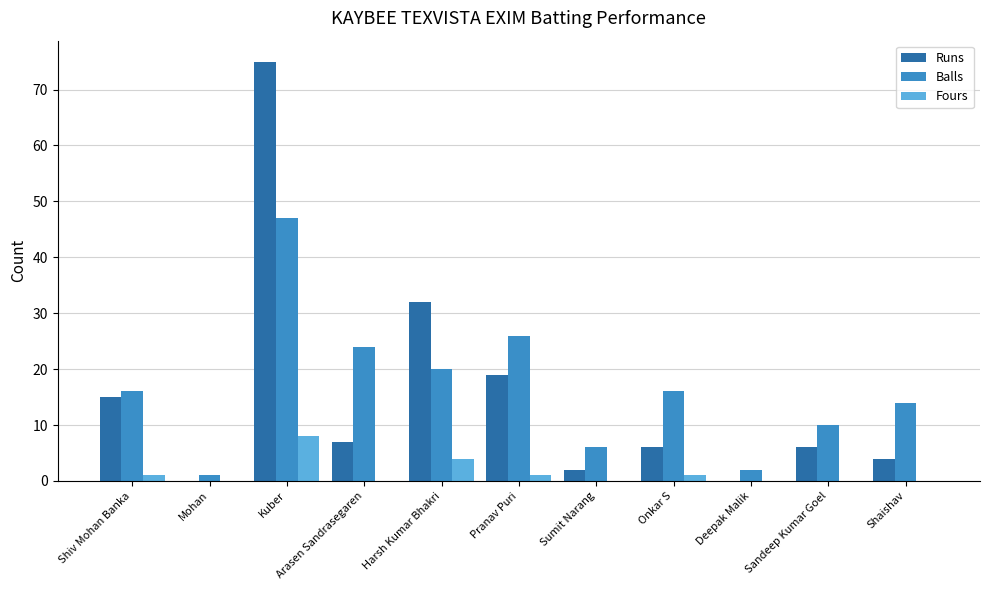

What is the highest value of the Balls series?

47